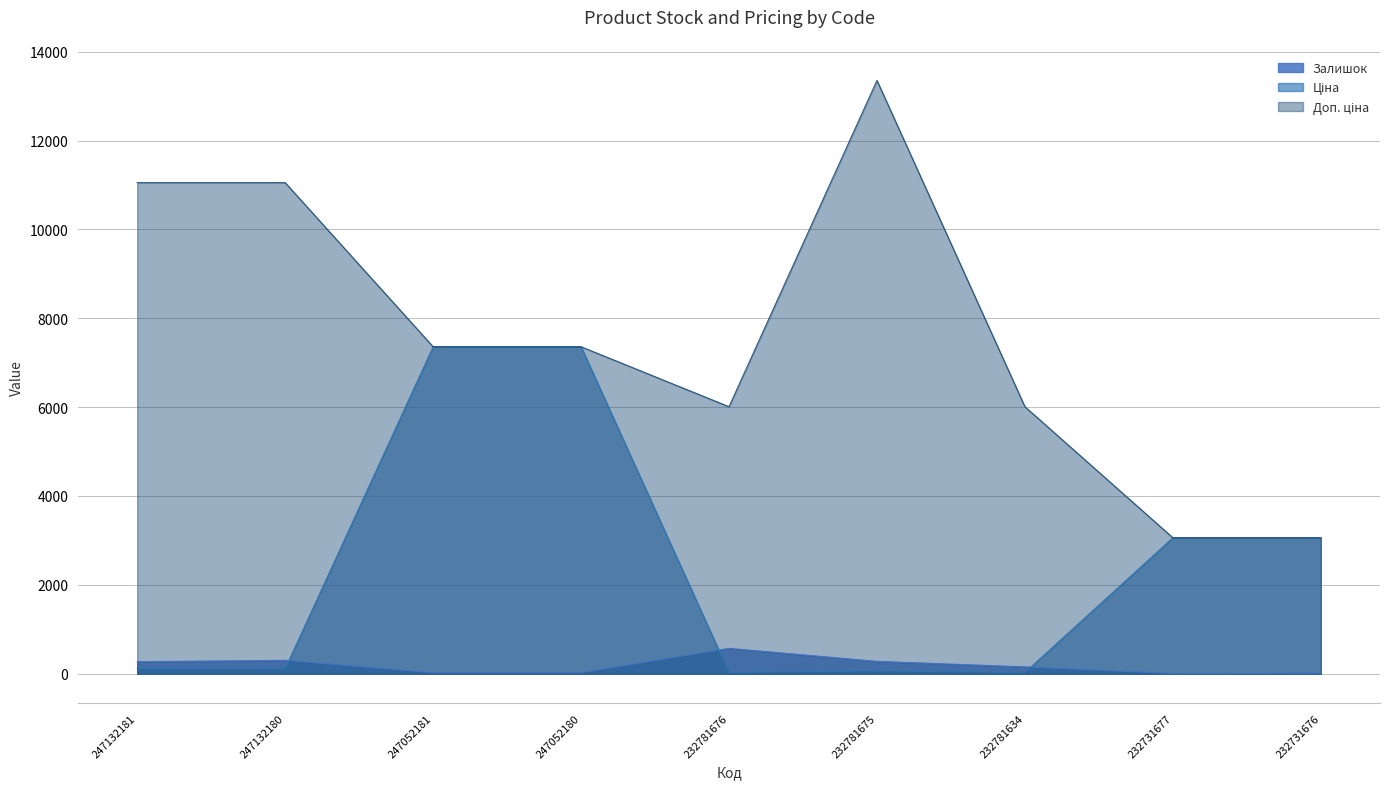

Which series has the largest total across all categories?

Доп. ціна